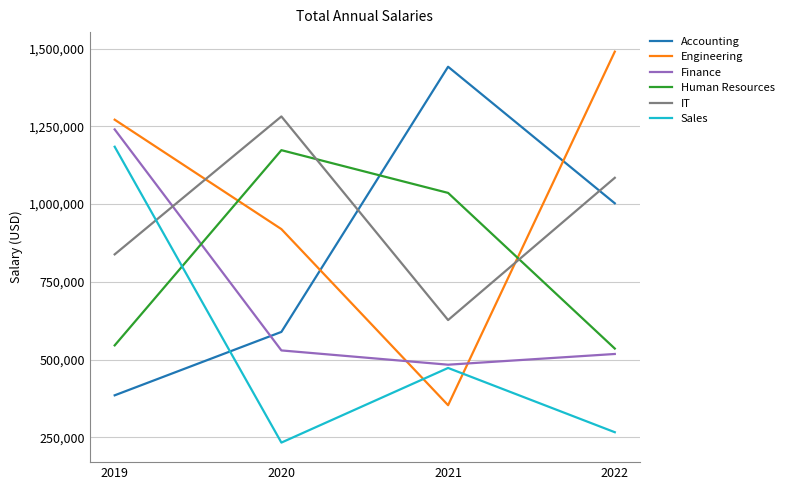

True or false: IT has a value of 1670773 at 2022.

False